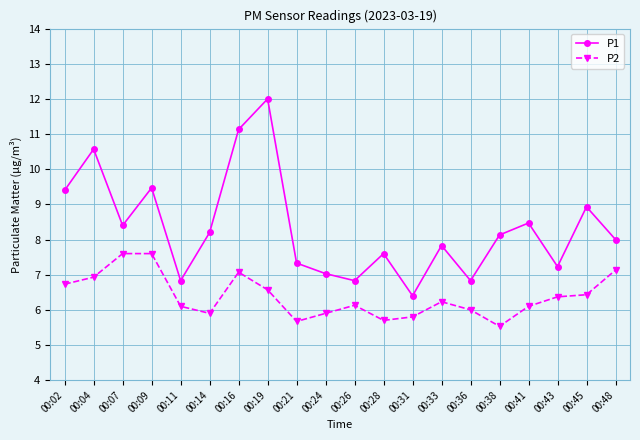

Which series has the largest total across all categories?

P1